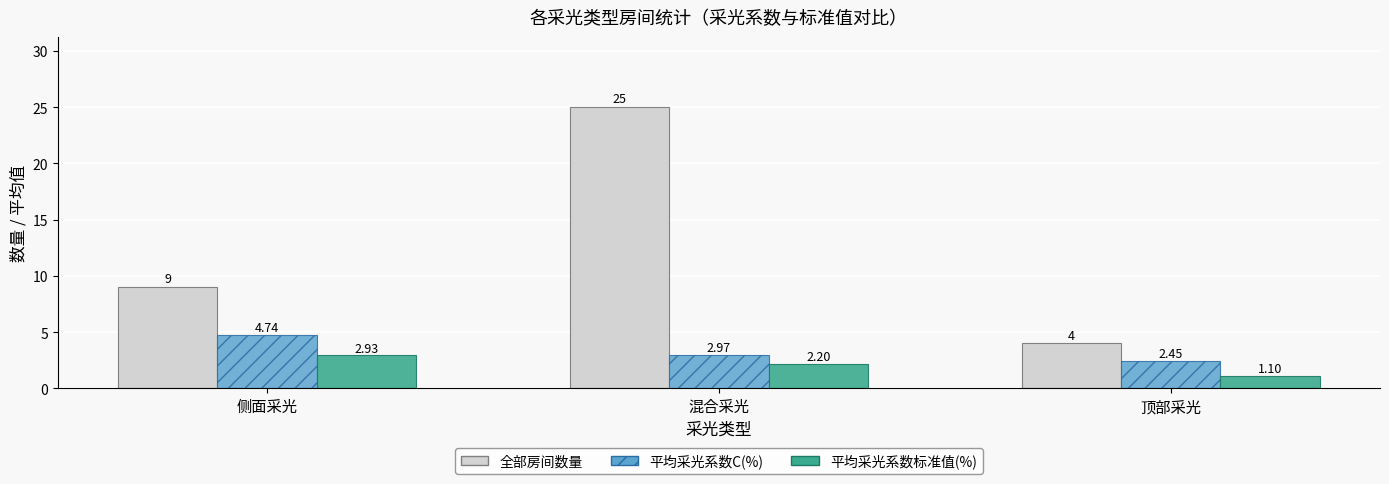

What is the average value of the 平均采光系数C(%) series?

3.4